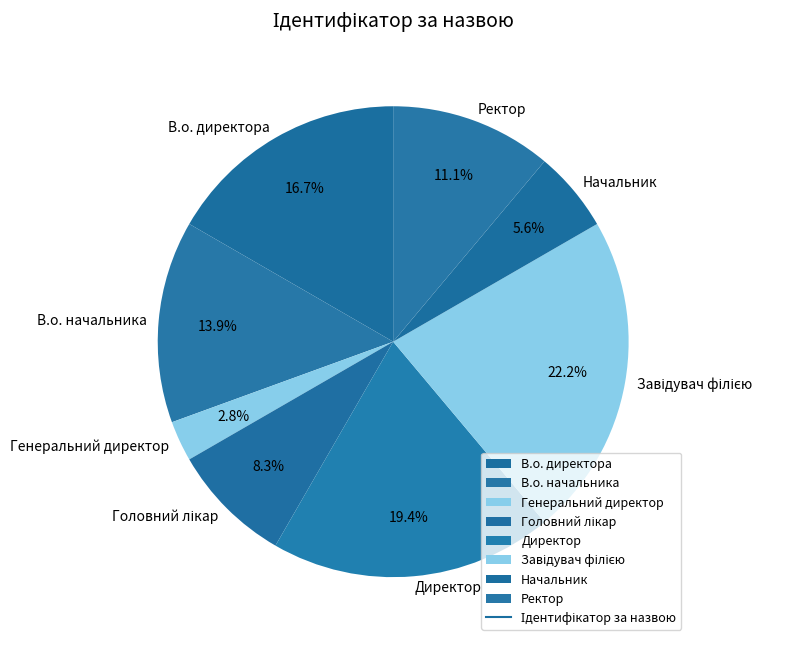

Count the number of slices in the pie.

8